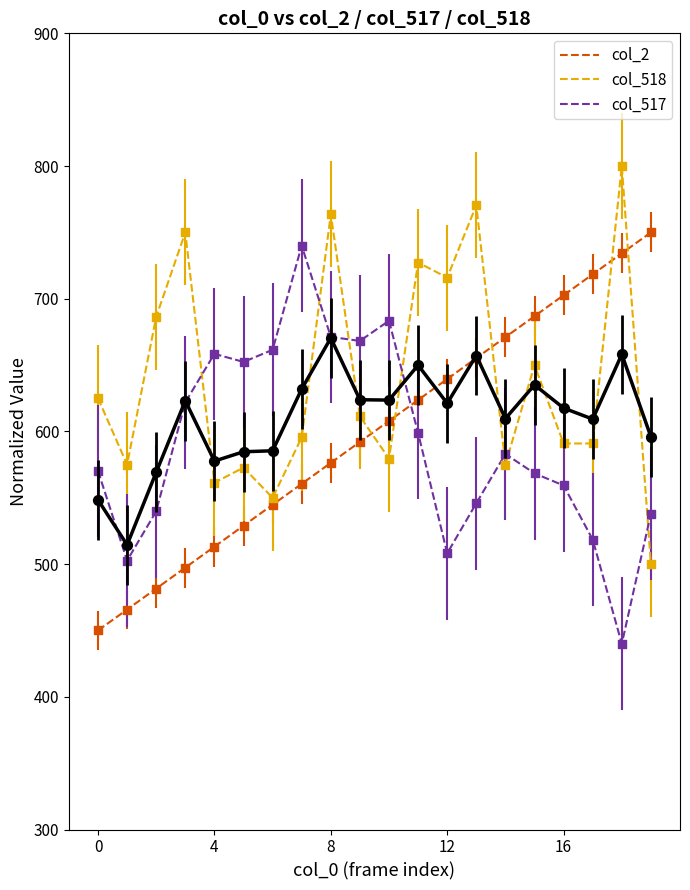

What is the smallest value displayed?

440.0